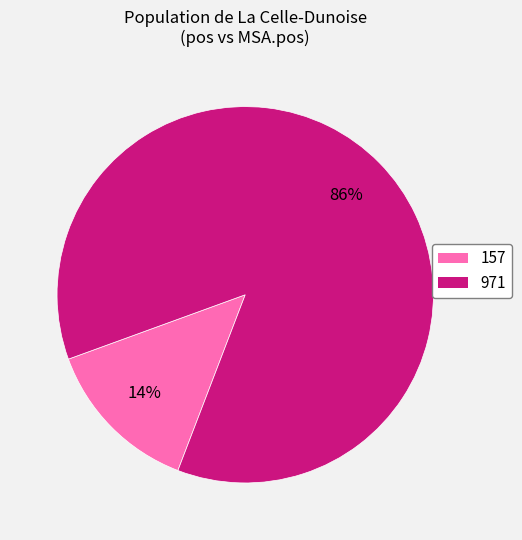

Which category accounts for the majority?

971